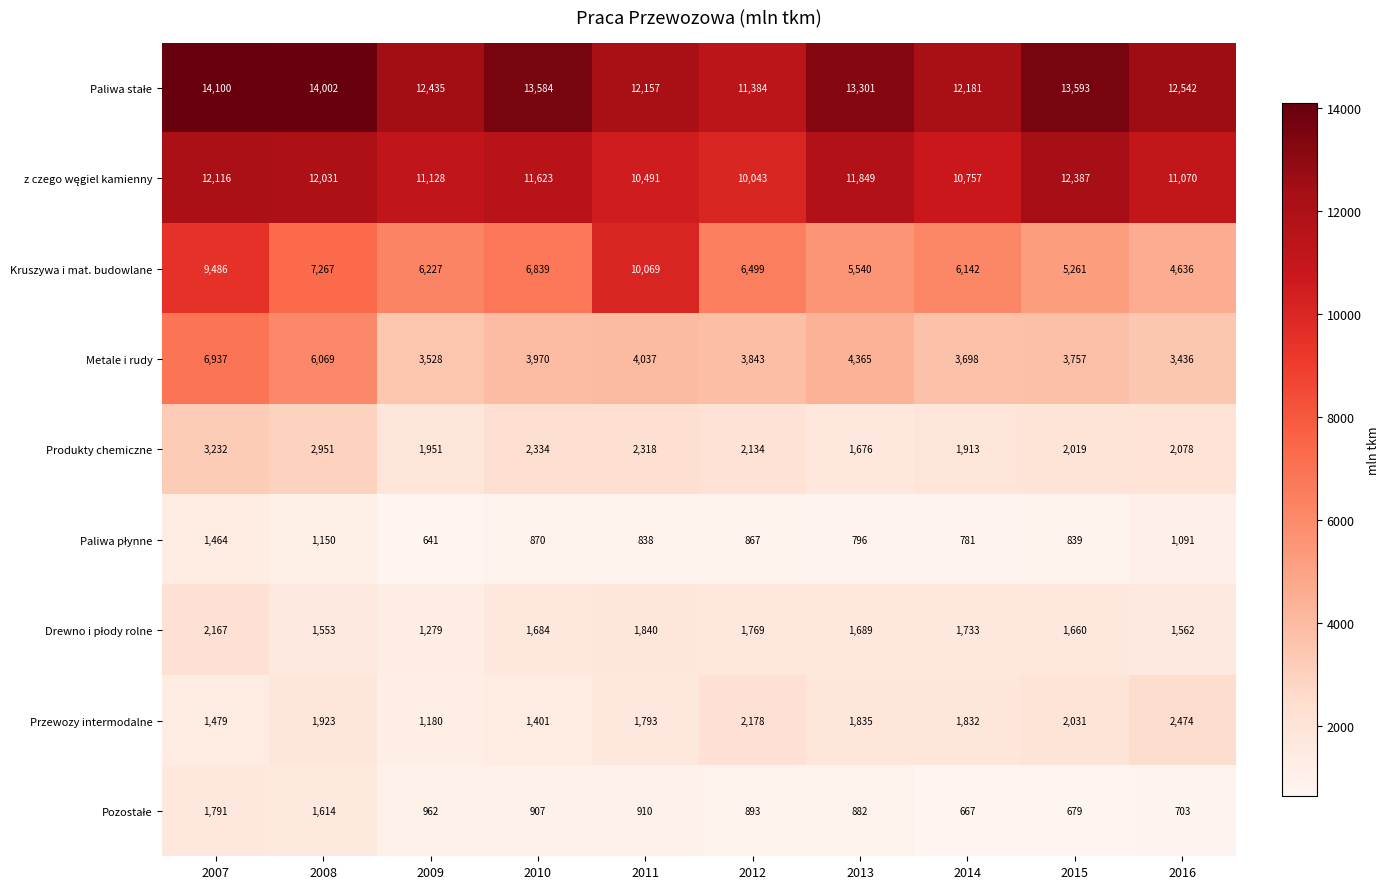

At which category is the sum across all series the highest?

2007